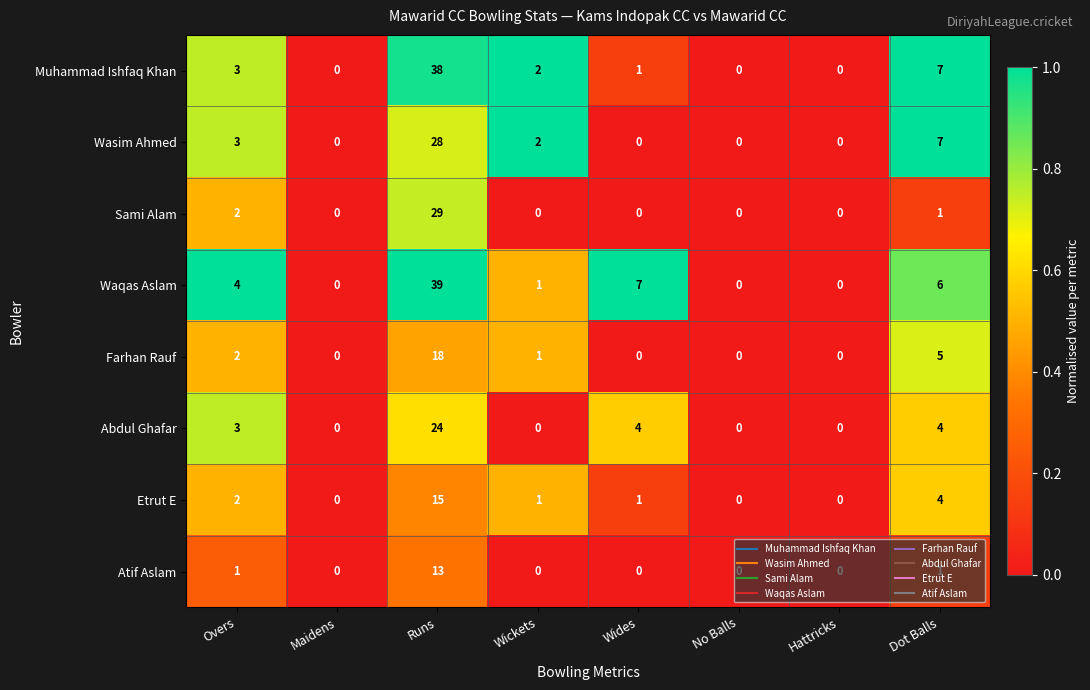

Is the value of Etrut E at Dot Balls greater than the value of Farhan Rauf at Runs?

No